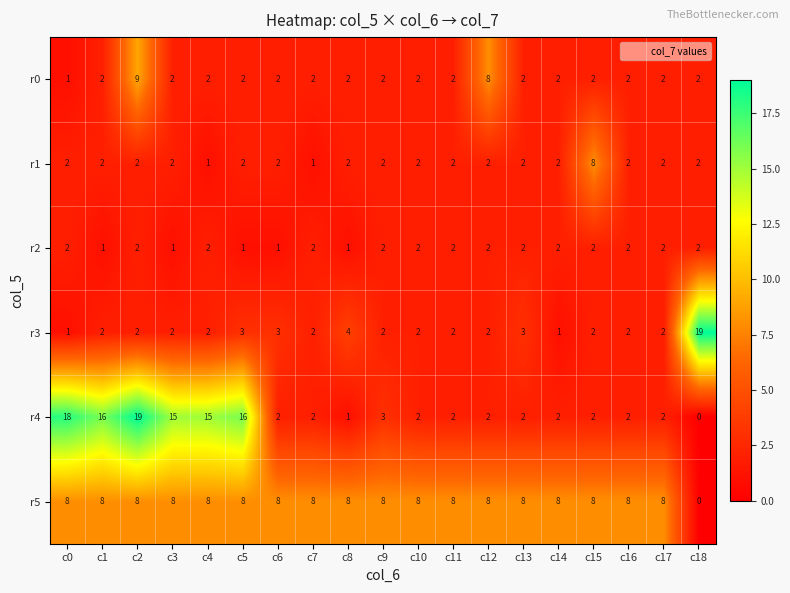

How many series are shown in this chart?

6